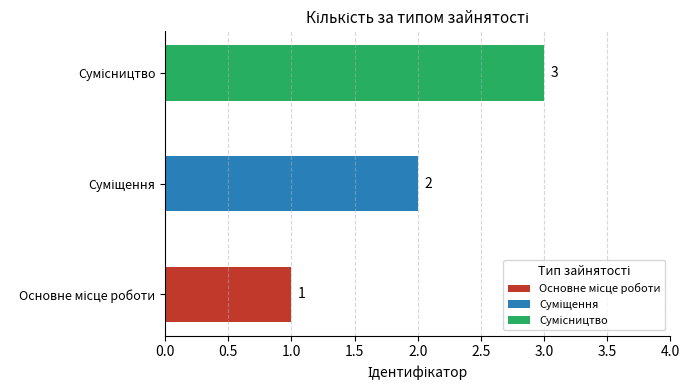

Reading left to right, extract all data points from this chart.

Основне місце роботи=1	Суміщення=2	Сумісництво=3